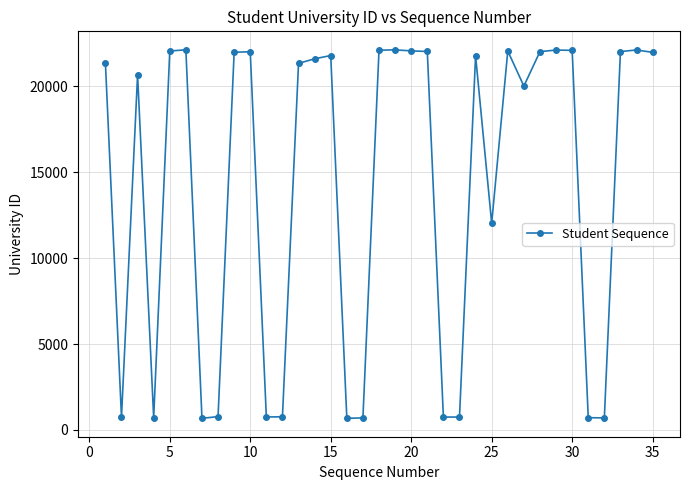

What is the minimum value shown in the chart?

678